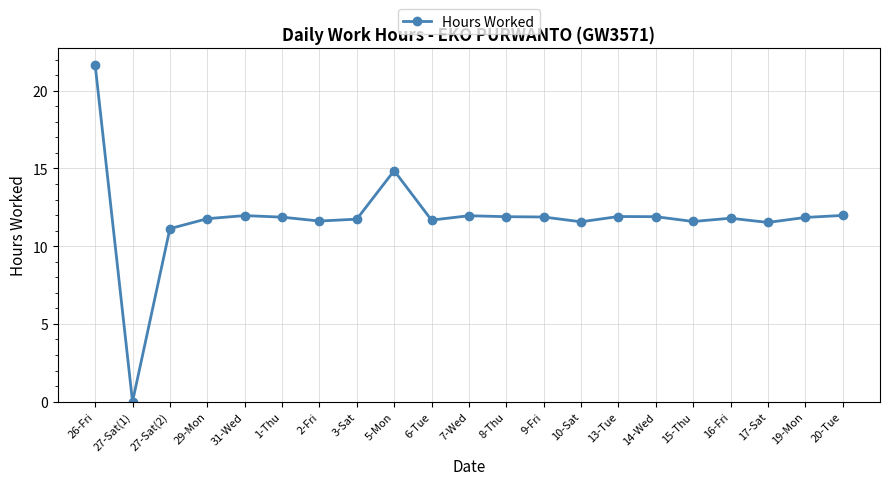

What is the ratio of the value at 10-Sat to the value at 19-Mon?

1.0